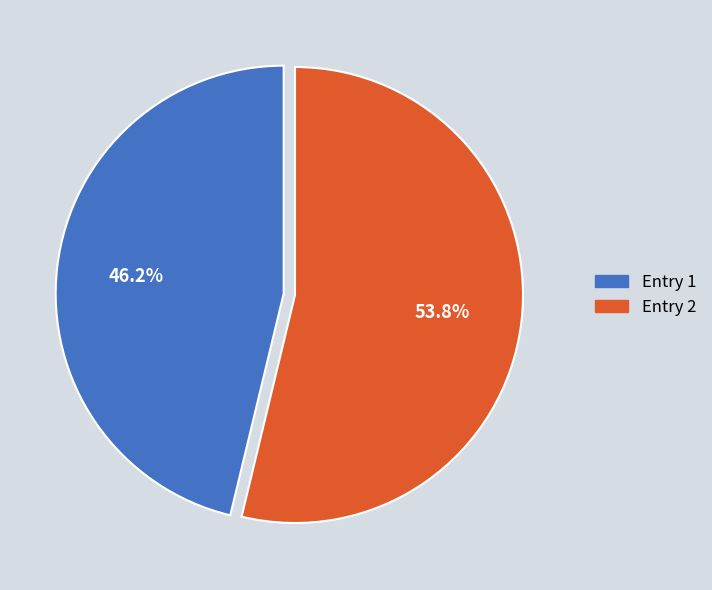

Count the number of slices in the pie.

2